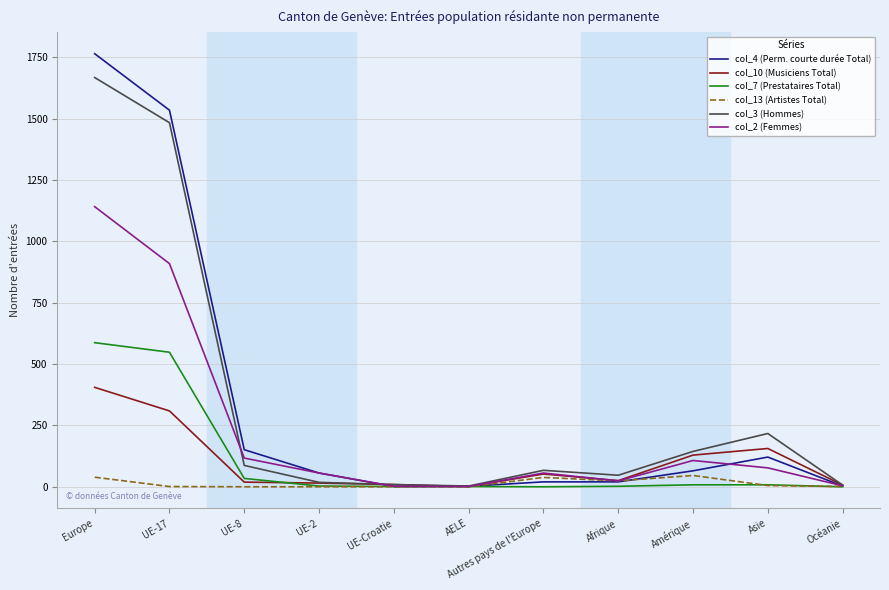

At which category is the sum across all series the highest?

Europe